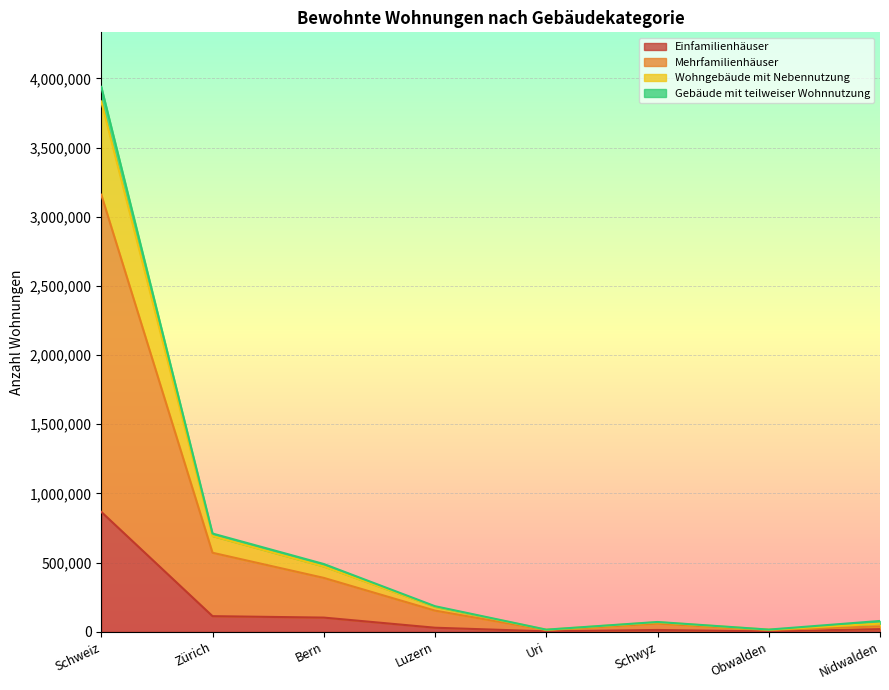

Which label corresponds to the smallest value in the chart?

Obwalden